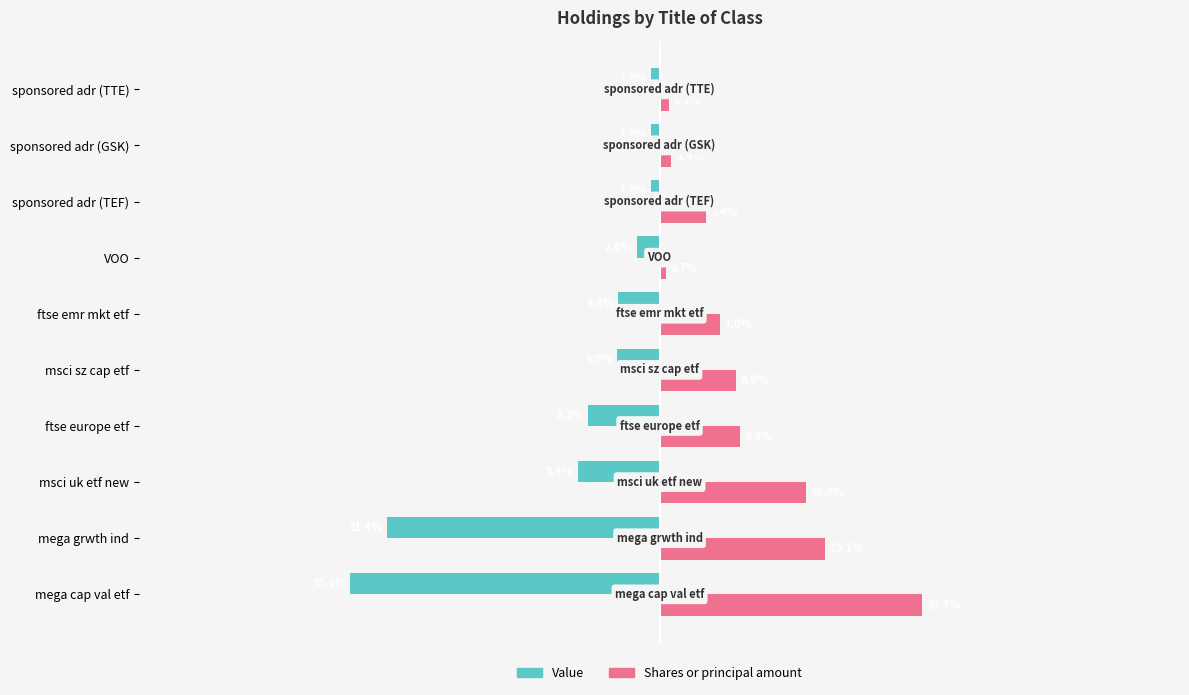

Rank the series by their maximum value, from highest to lowest.

Shares or principal amount, Value